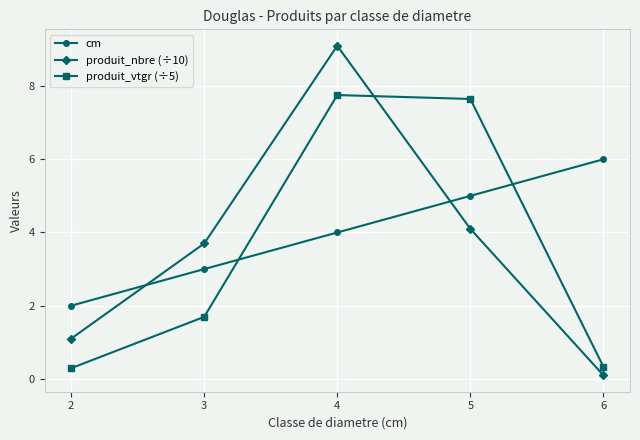

What is the difference between the second highest and second lowest values in the produit_vtgr (÷5) series?

7.3